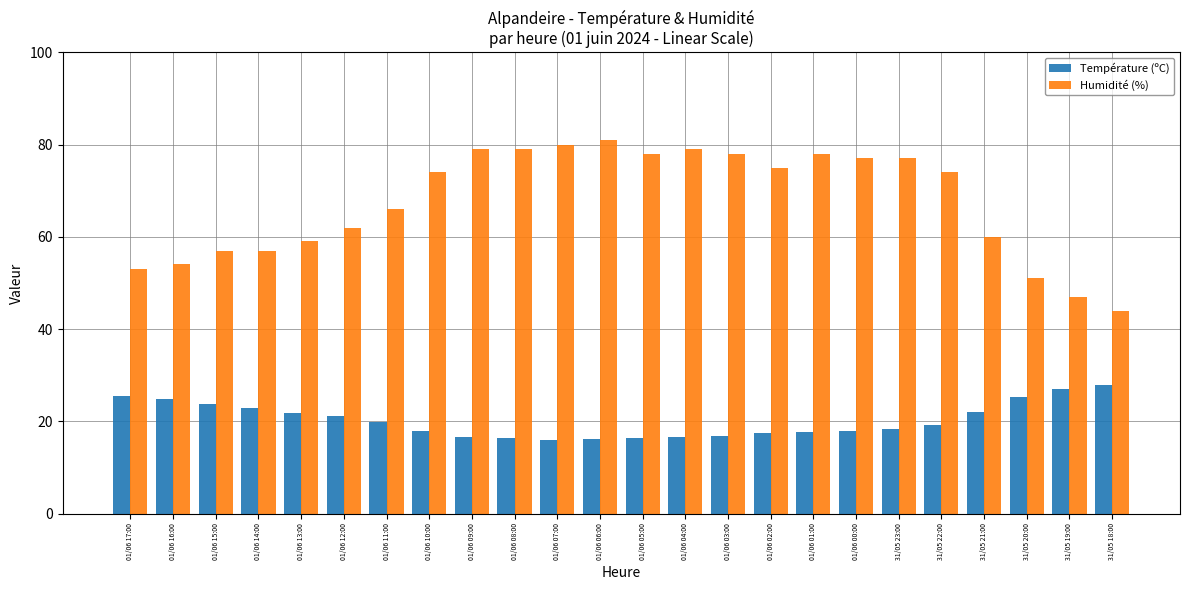

Is it true that Humidité (%) equals 66.0 at 01/06 11:00?

True